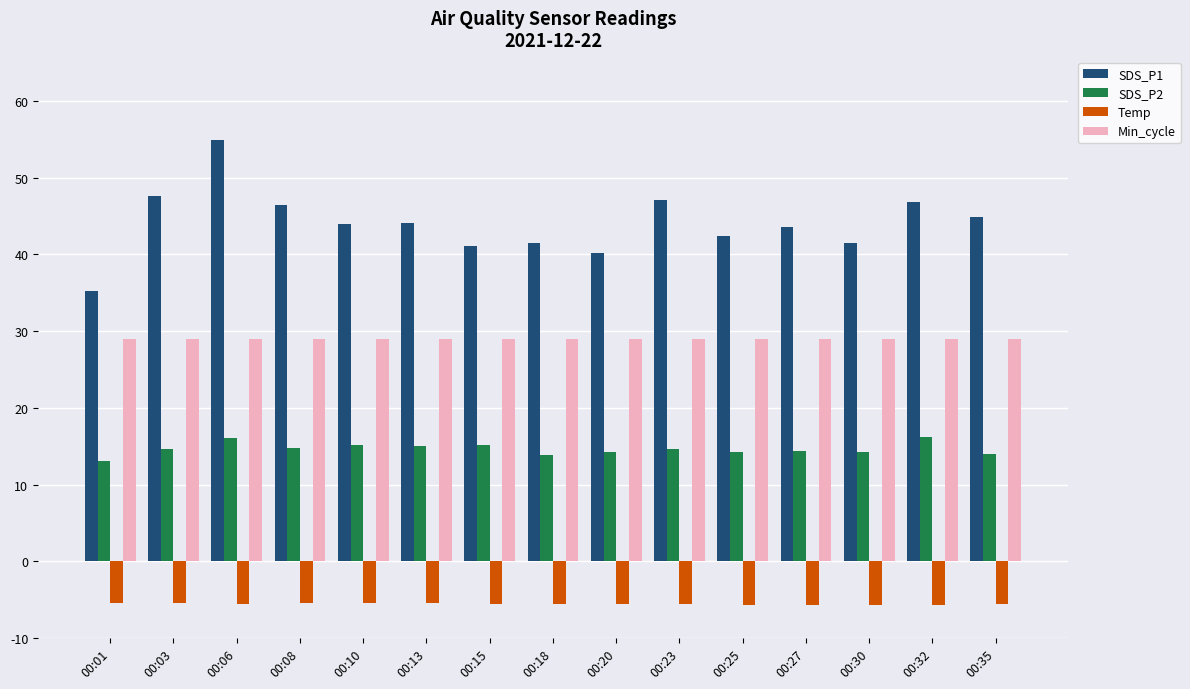

What value does the Min_cycle series have at 00:18?

29.0